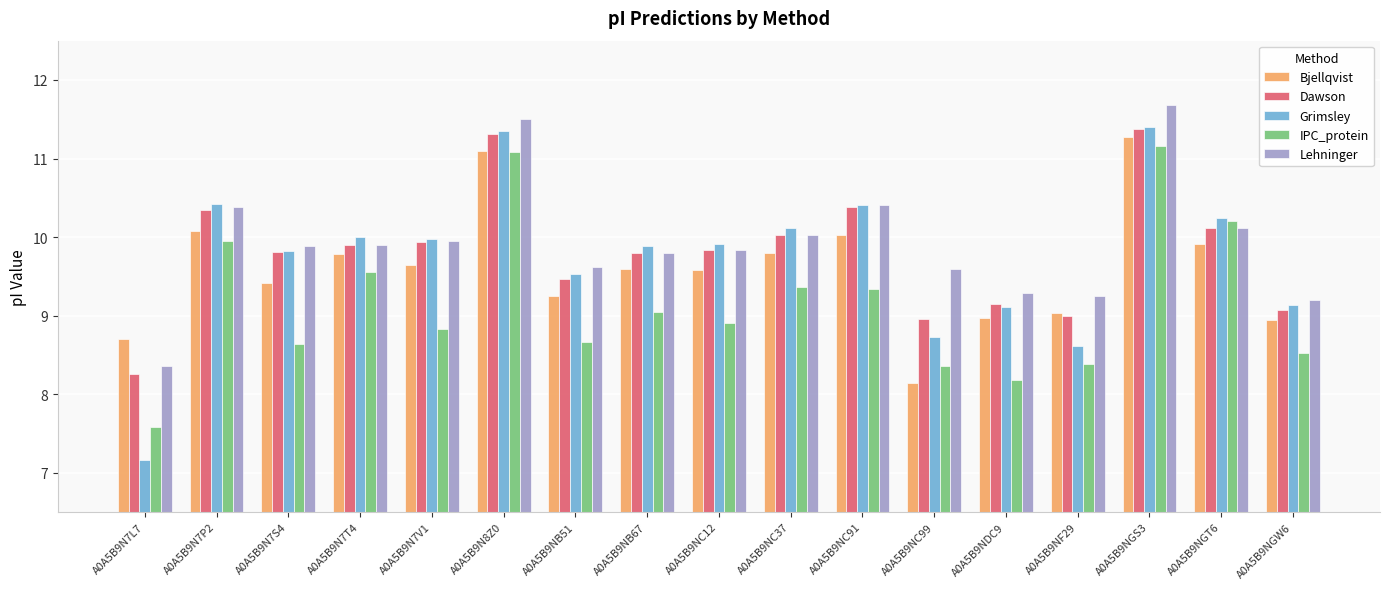

Which category has the highest value across all series?

A0A5B9NGS3